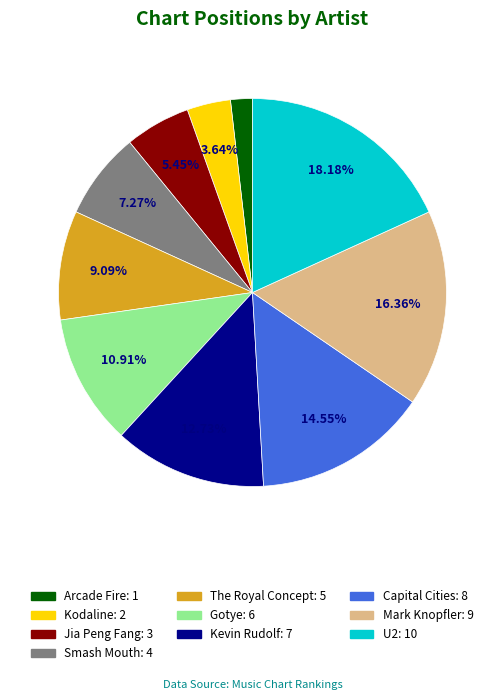

Count the number of slices in the pie.

10